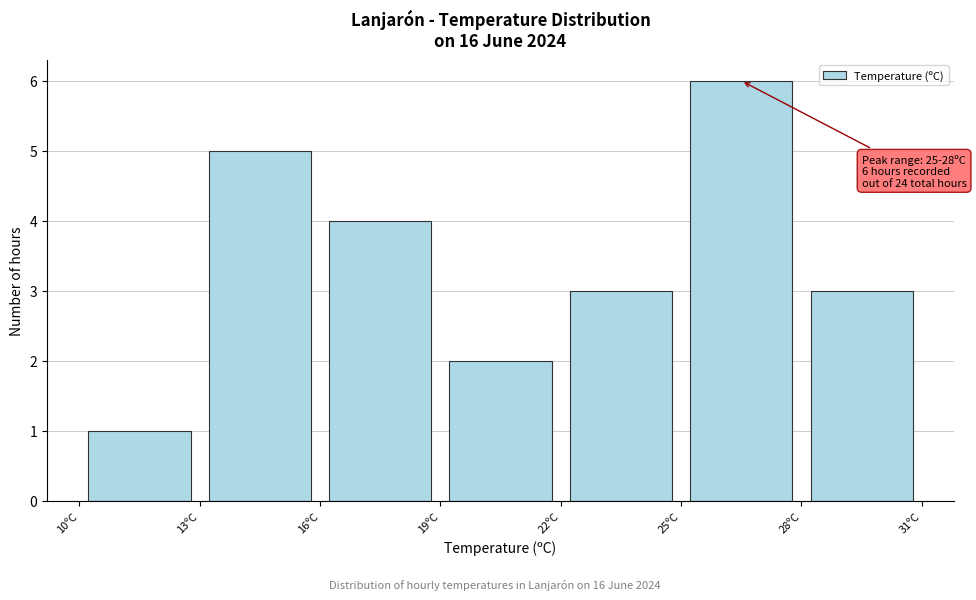

Over which range of the x-axis is the bar tallest?

25 to 28